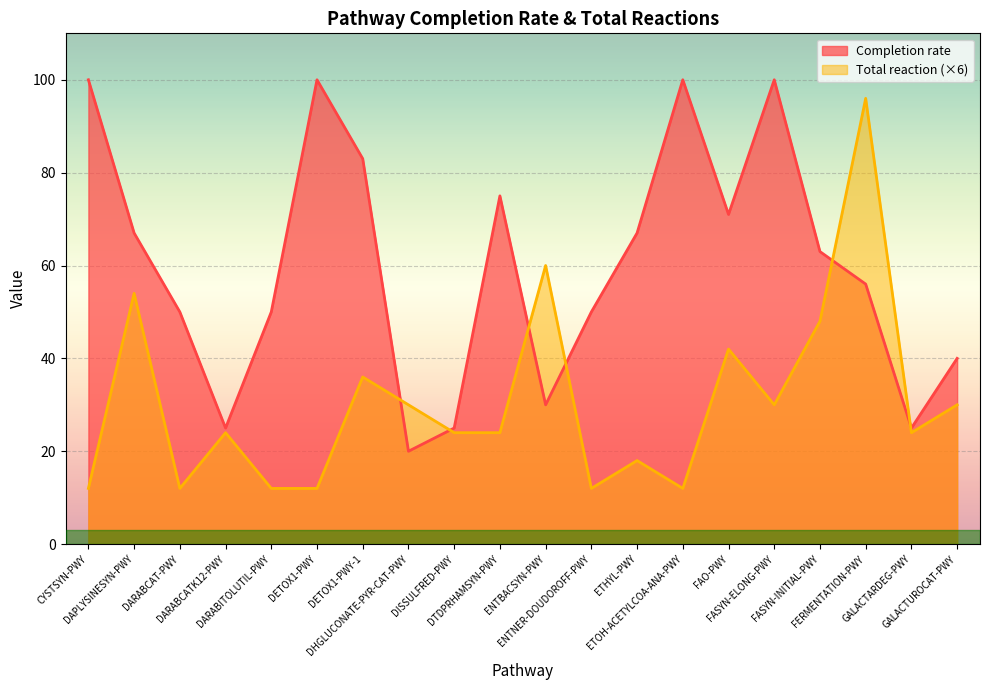

Reading left to right, list all the values displayed in this chart.

Completion rate: CYSTSYN-PWY=100	DAPLYSINESYN-PWY=67	DARABCAT-PWY=50	DARABCATK12-PWY=25	DARABITOLUTIL-PWY=50	DETOX1-PWY=100	DETOX1-PWY-1=83	DHGLUCONATE-PYR-CAT-PWY=20	DISSULFRED-PWY=25	DTDPRHAMSYN-PWY=75	ENTBACSYN-PWY=30	ENTNER-DOUDOROFF-PWY=50	ETHYL-PWY=67	ETOH-ACETYLCOA-ANA-PWY=100	FAO-PWY=71	FASYN-ELONG-PWY=100	FASYN-INITIAL-PWY=63	FERMENTATION-PWY=56	GALACTARDEG-PWY=25	GALACTUROCAT-PWY=40
Total reaction: CYSTSYN-PWY=12	DAPLYSINESYN-PWY=54	DARABCAT-PWY=12	DARABCATK12-PWY=24	DARABITOLUTIL-PWY=12	DETOX1-PWY=12	DETOX1-PWY-1=36	DHGLUCONATE-PYR-CAT-PWY=30	DISSULFRED-PWY=24	DTDPRHAMSYN-PWY=24	ENTBACSYN-PWY=60	ENTNER-DOUDOROFF-PWY=12	ETHYL-PWY=18	ETOH-ACETYLCOA-ANA-PWY=12	FAO-PWY=42	FASYN-ELONG-PWY=30	FASYN-INITIAL-PWY=48	FERMENTATION-PWY=96	GALACTARDEG-PWY=24	GALACTUROCAT-PWY=30